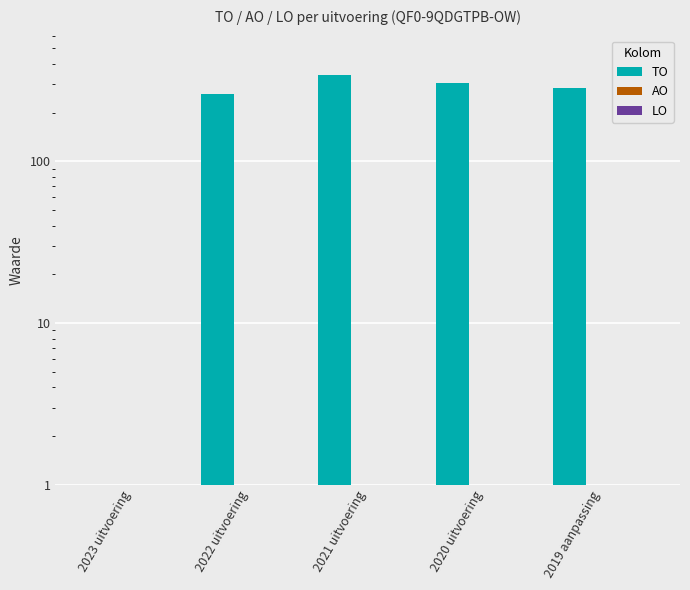

What position from the right is 2020 uitvoering?

2